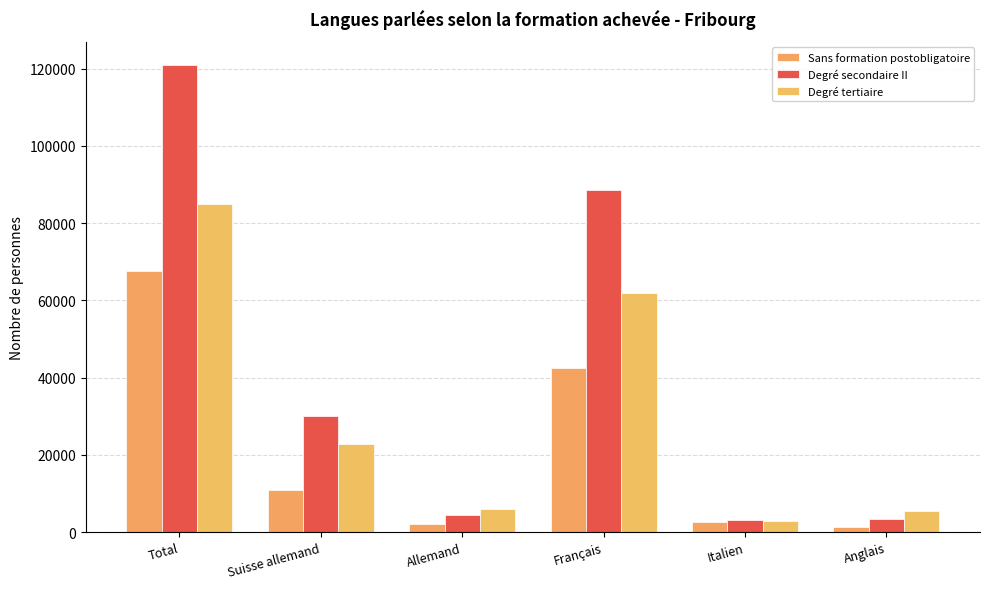

Does the chart contain any negative values?

No